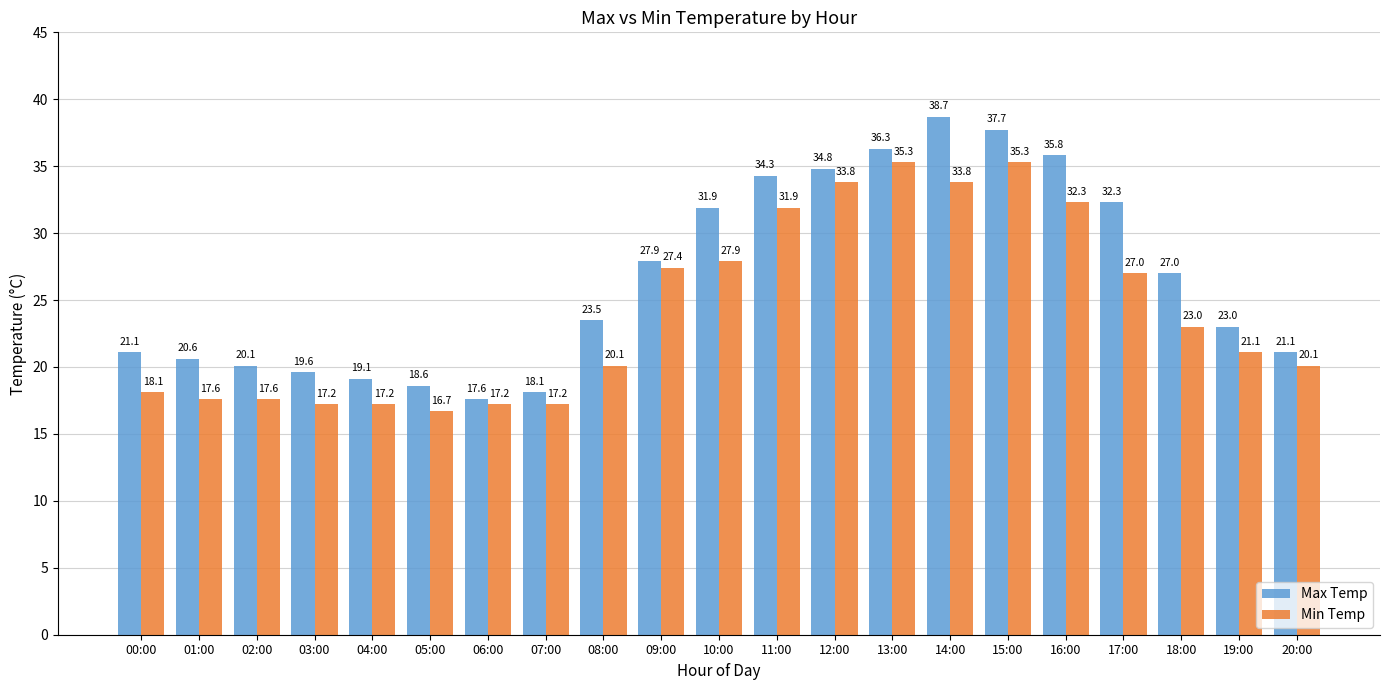

Reading left to right, list all the values displayed in this chart.

Max Temp: 00:00=21.1	01:00=20.6	02:00=20.1	03:00=19.6	04:00=19.1	05:00=18.6	06:00=17.6	07:00=18.1	08:00=23.5	09:00=27.9	10:00=31.9	11:00=34.3	12:00=34.8	13:00=36.3	14:00=38.7	15:00=37.7	16:00=35.8	17:00=32.3	18:00=27.0	19:00=23.0	20:00=21.1
Min Temp: 00:00=18.1	01:00=17.6	02:00=17.6	03:00=17.2	04:00=17.2	05:00=16.7	06:00=17.2	07:00=17.2	08:00=20.1	09:00=27.4	10:00=27.9	11:00=31.9	12:00=33.8	13:00=35.3	14:00=33.8	15:00=35.3	16:00=32.3	17:00=27.0	18:00=23.0	19:00=21.1	20:00=20.1